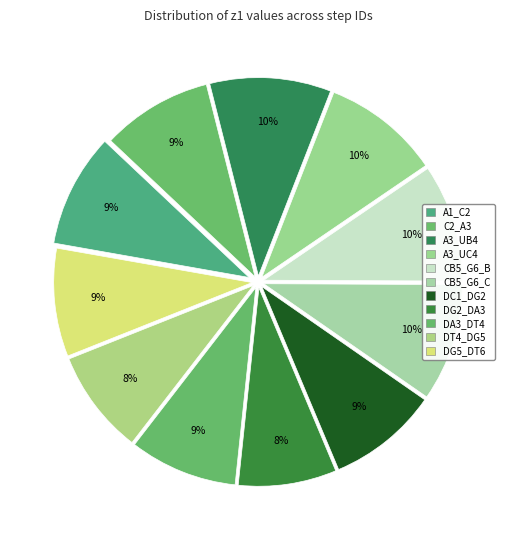

How many segments does this pie chart have?

11